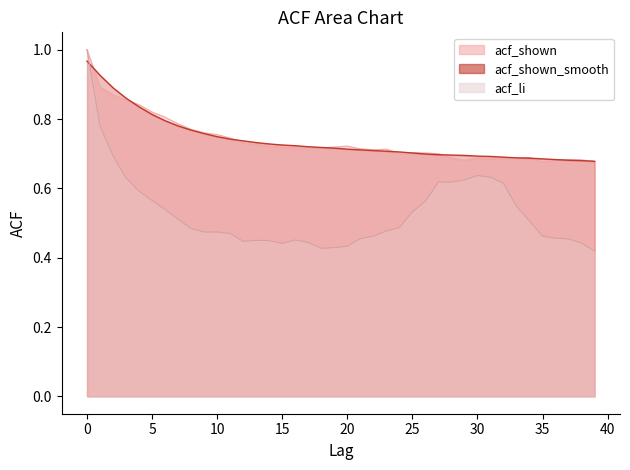

Between 11 and 17, which series saw the biggest shift?

acf_shown